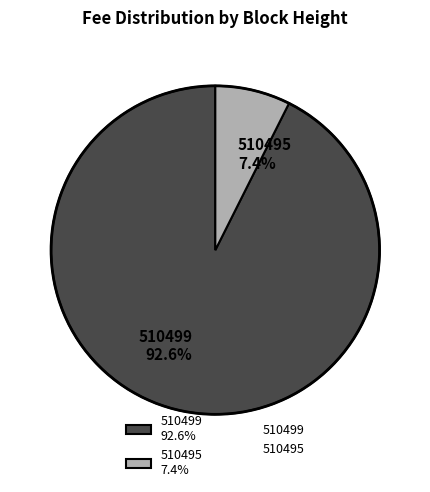

Is the sum of 510499 and 510495 greater than half?

Yes